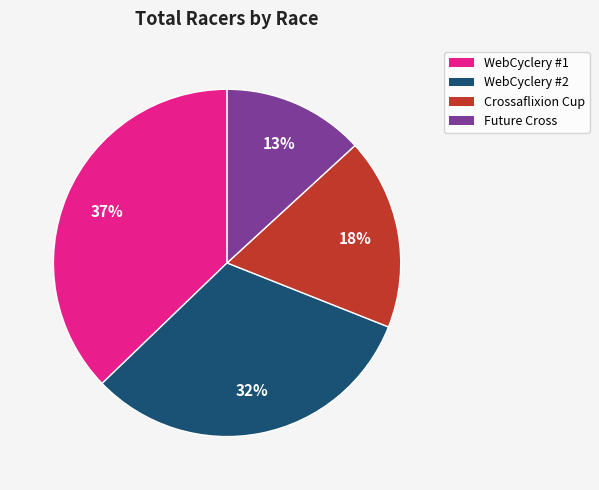

To the nearest percent, what percentage of the pie is Future Cross?

13%